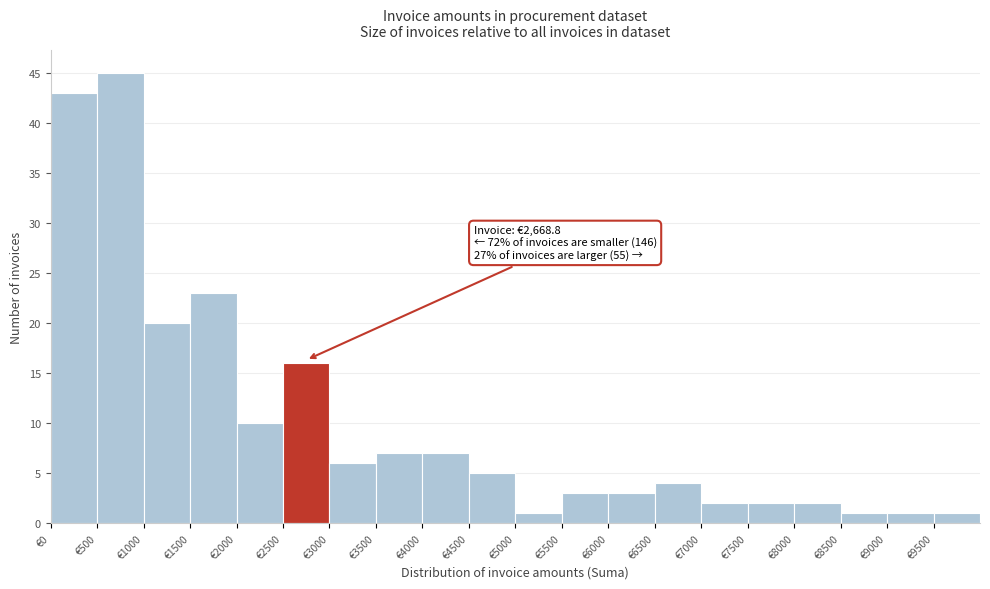

Over which range of the x-axis is the bar tallest?

500 to 1000